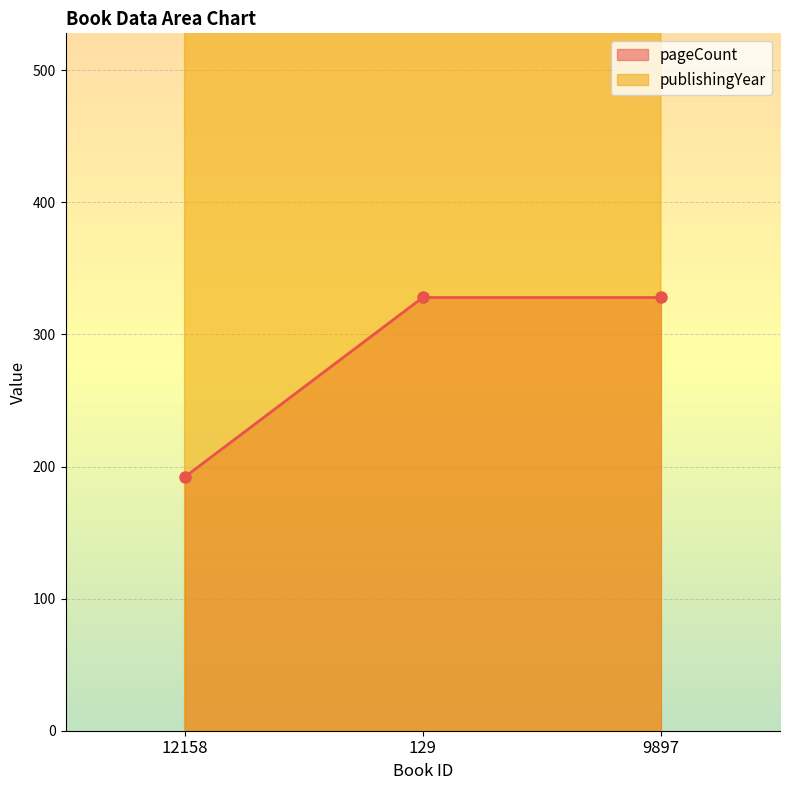

What is the label of the 3rd point from the left?

9897